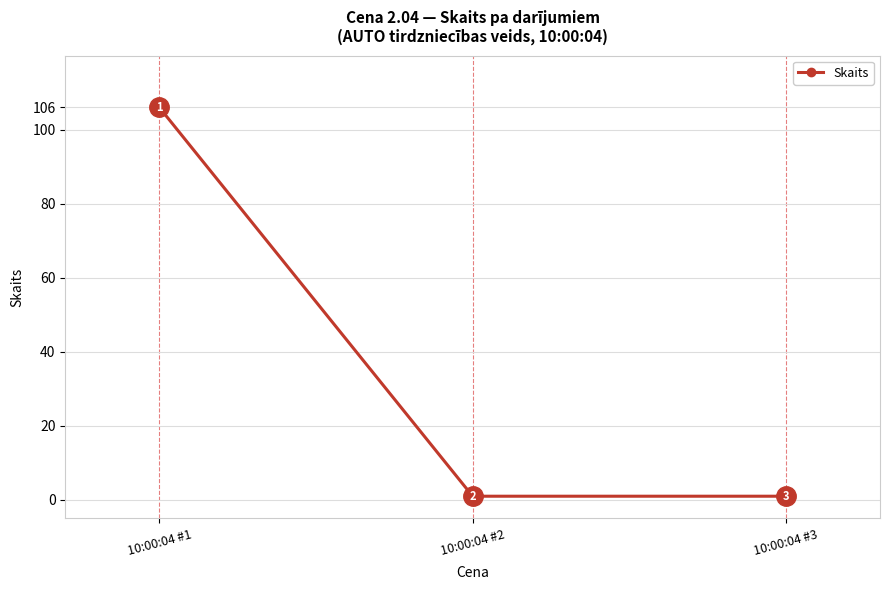

Reading left to right, list all the values displayed in this chart.

106	1	1